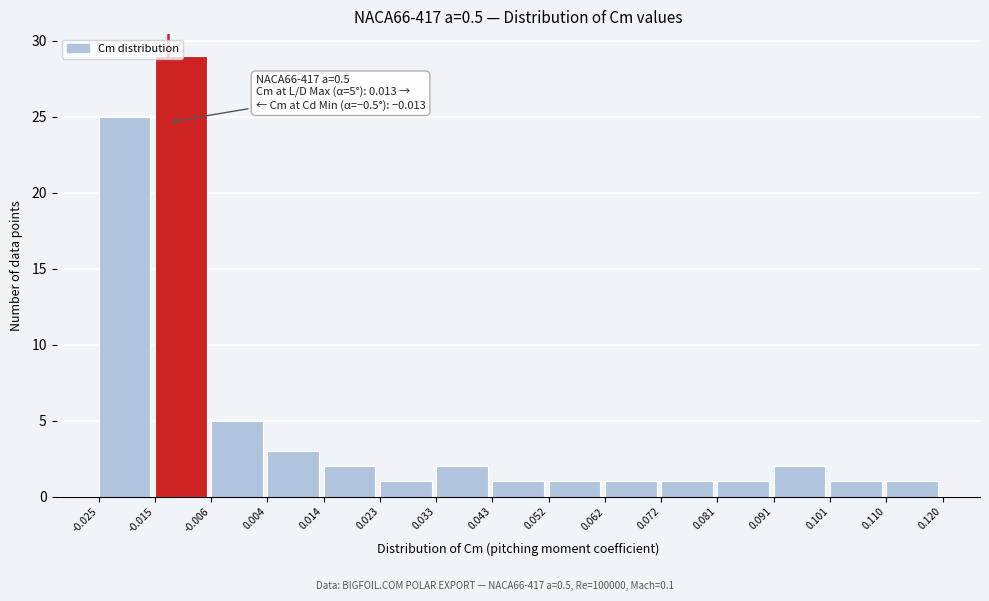

Over which range of the x-axis is the bar tallest?

-0.015 to -0.006